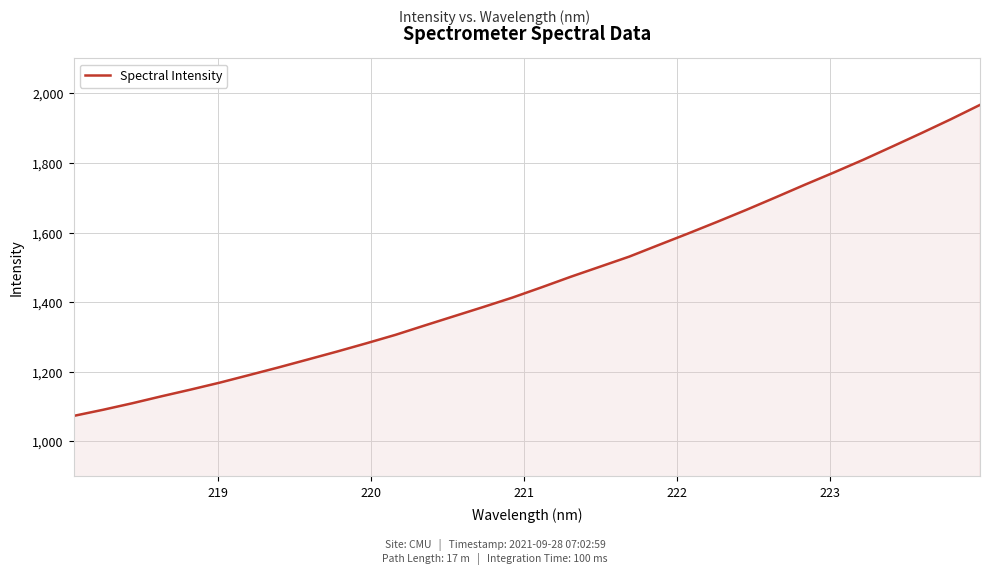

What is the difference between the maximum and second lowest values?

876.0